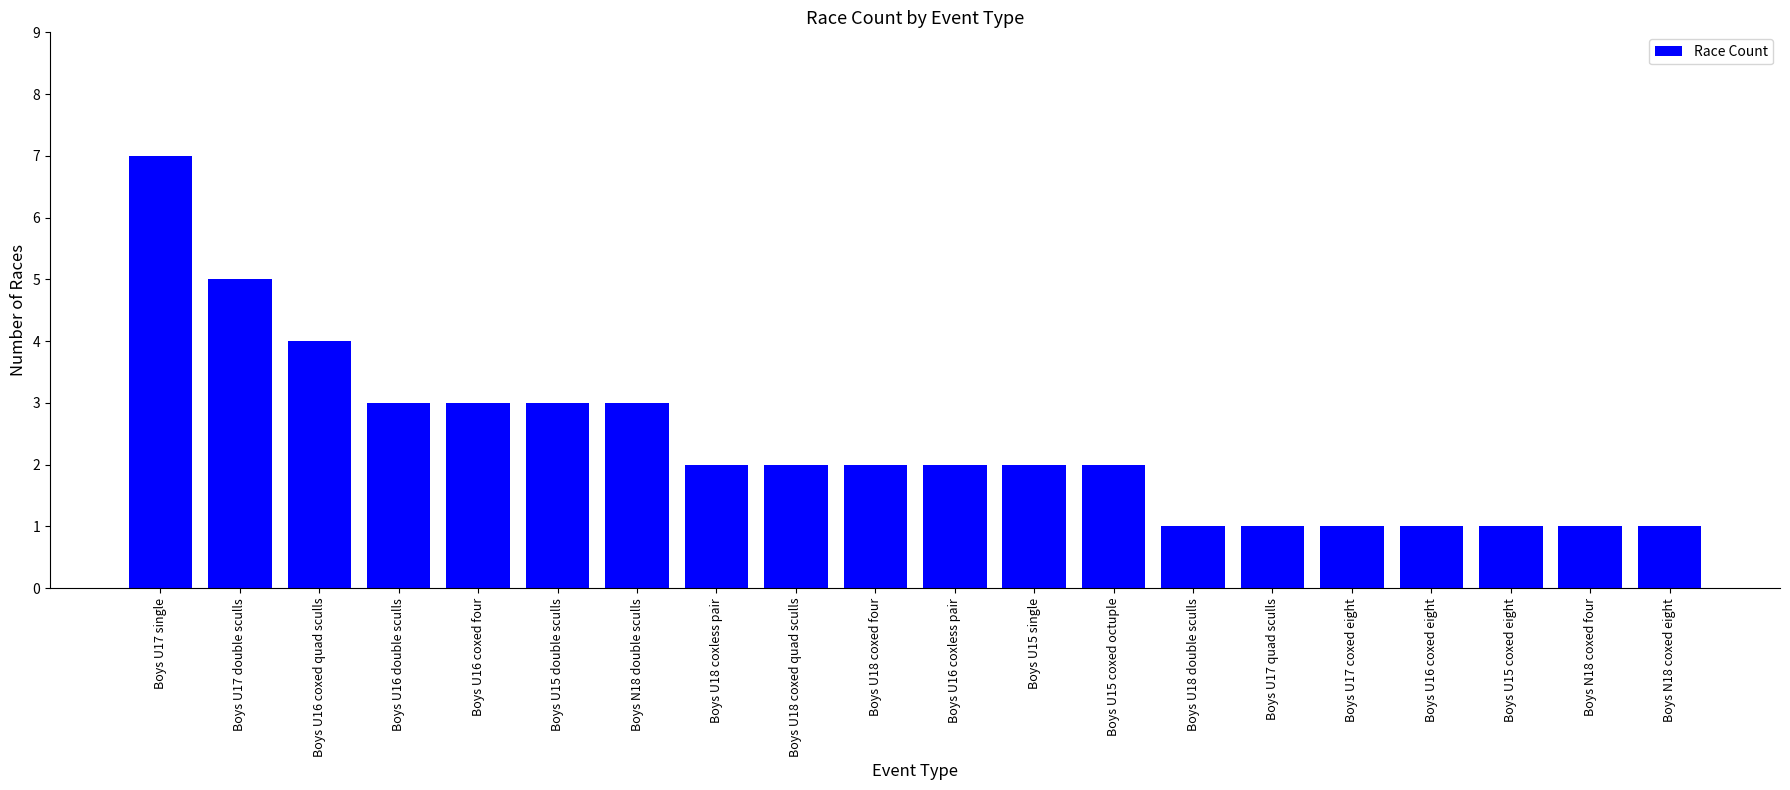

What is the sum of the values at Boys U16 coxless pair and Boys U18 coxed quad sculls?

4